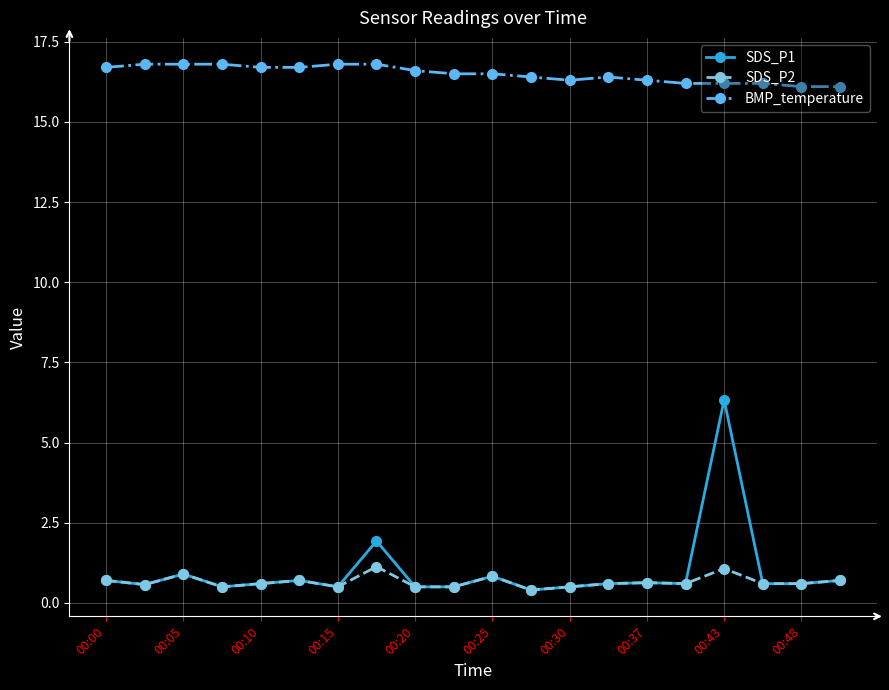

List the series in order of their peak value, lowest first.

SDS_P2, SDS_P1, BMP_temperature